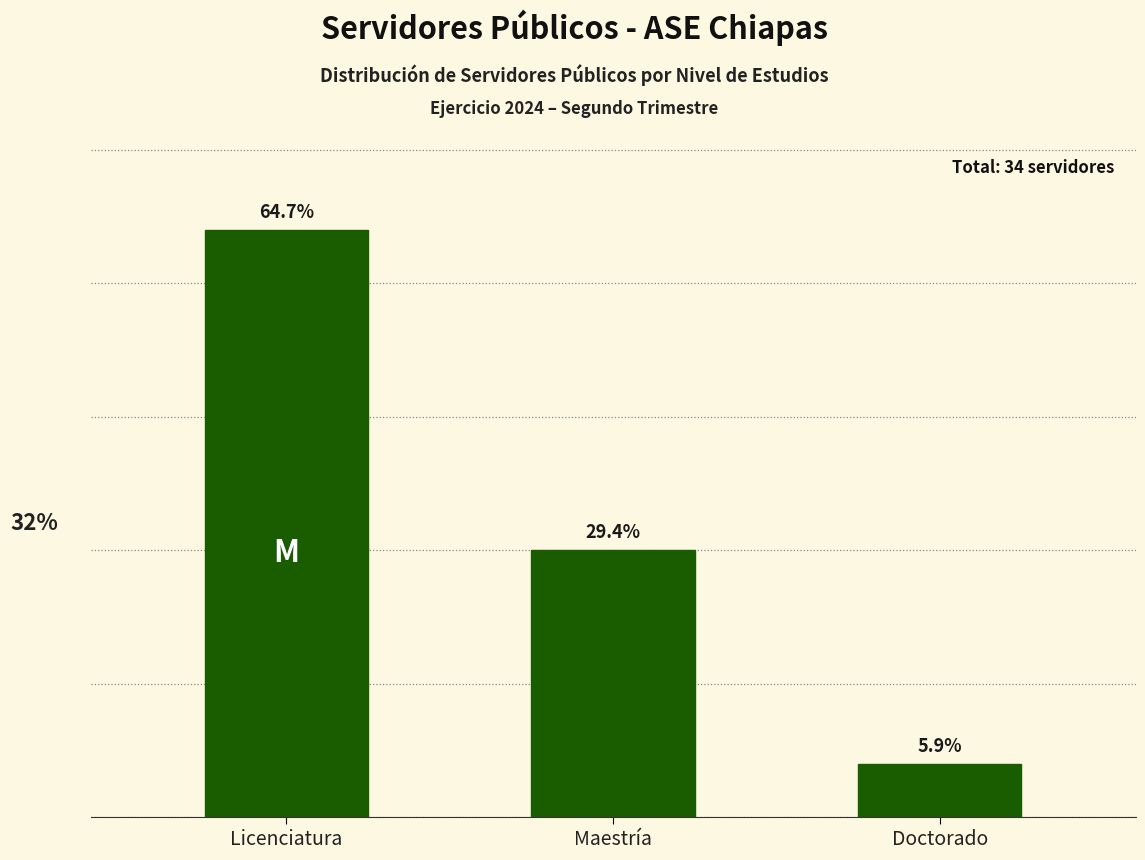

Are the bars horizontal?

No